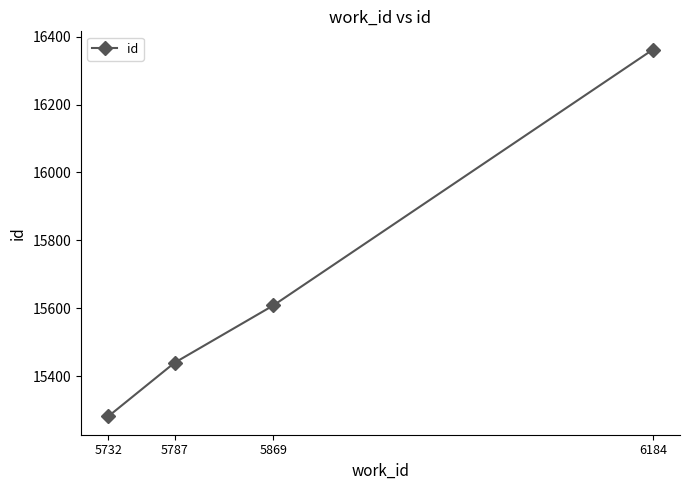

What is the change in value from 5869 to 6184?

+754